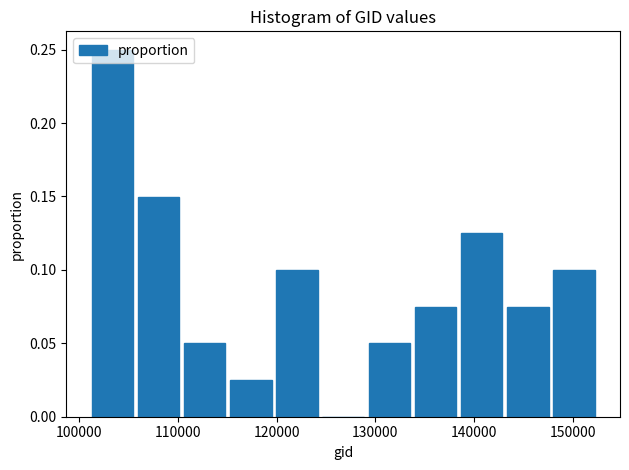

Reading left to right, list every bar in this chart as the range it spans on the x-axis followed by its height. Neither the bar edges nor the heights are printed on the chart, so give them approximately, as read against the axes.

101000 to 106000: 0.250
106000 to 110000: 0.150
110000 to 115000: 0.050
115000 to 120000: 0.025
120000 to 124000: 0.100
124000 to 129000: 0
129000 to 134000: 0.050
134000 to 138000: 0.075
138000 to 143000: 0.125
143000 to 148000: 0.075
148000 to 152000: 0.100